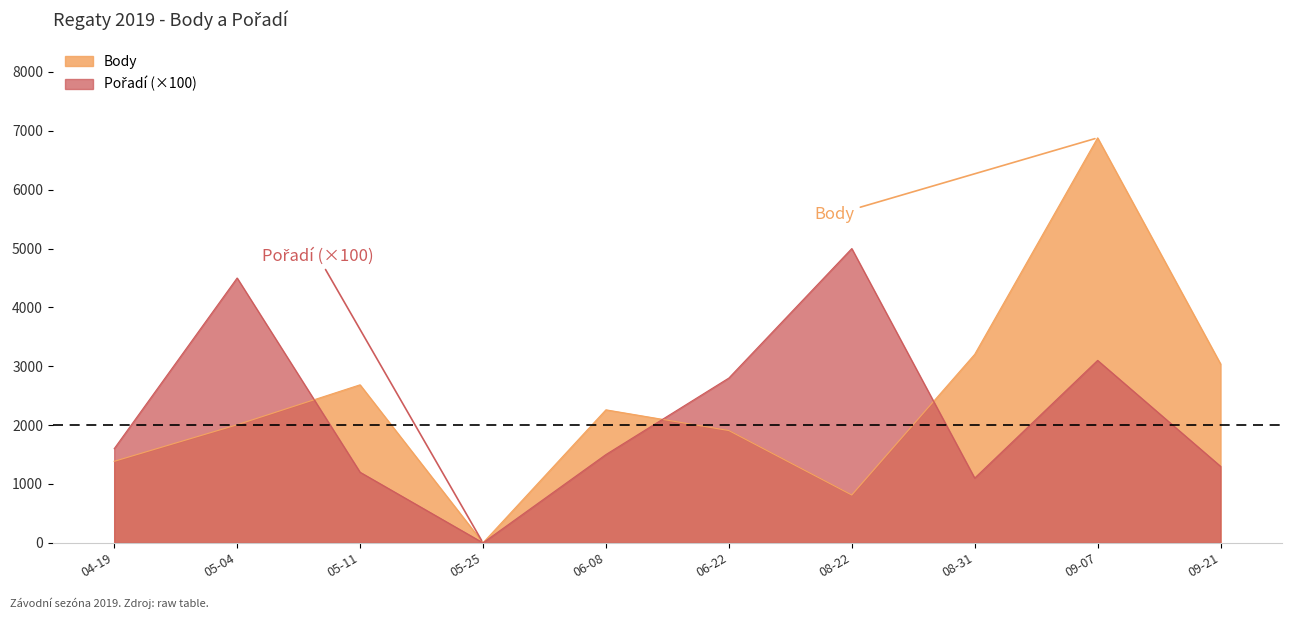

What is the spread (max minus min) of values at 06-22?

892